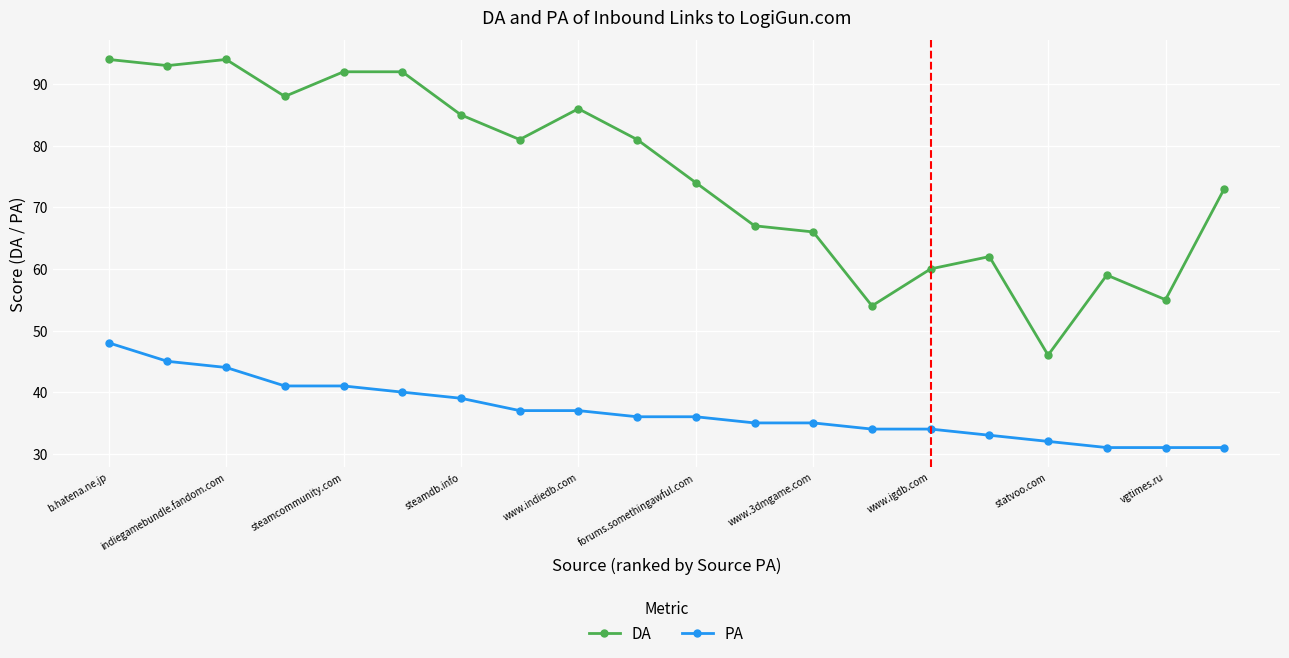

What are all the series names shown in the legend?

DA, PA